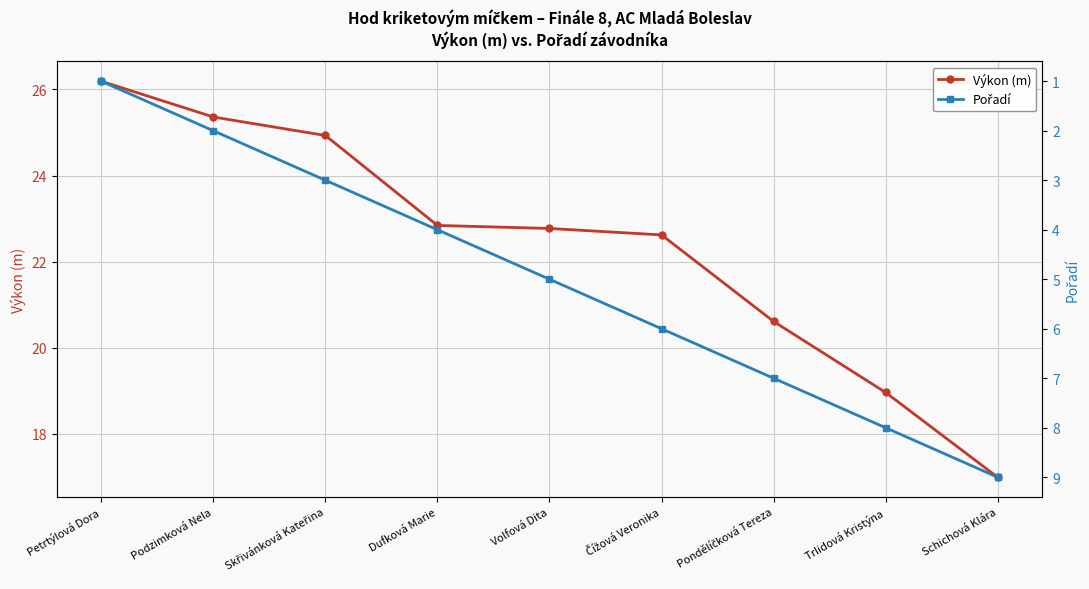

What value does the Výkon (m) series have at Petrtýlová Dora?

26.2